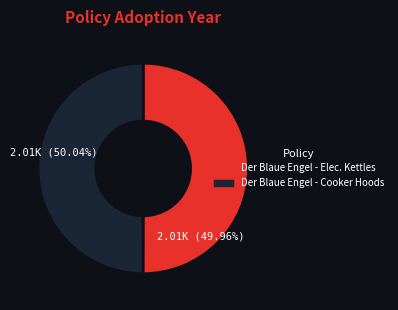

True or false: Der Blaue Engel - Electric Kettles accounts for 63% of the total.

False